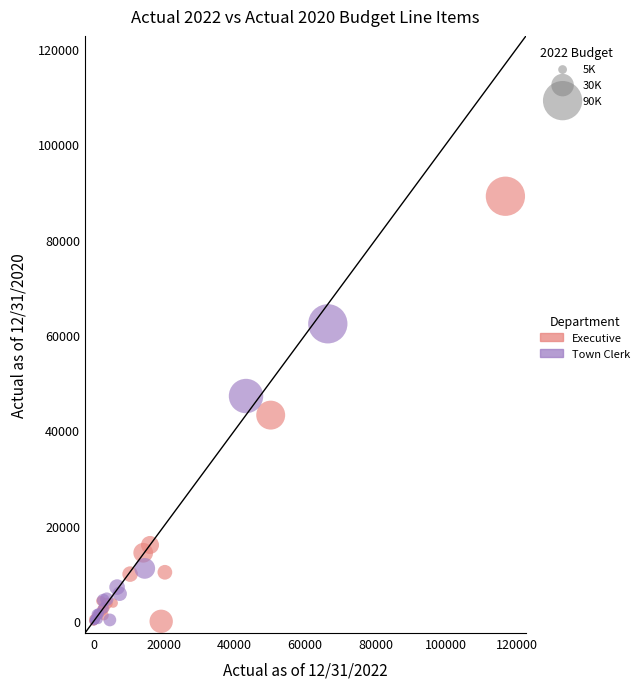

Which series contains the highest Y value?

Executive